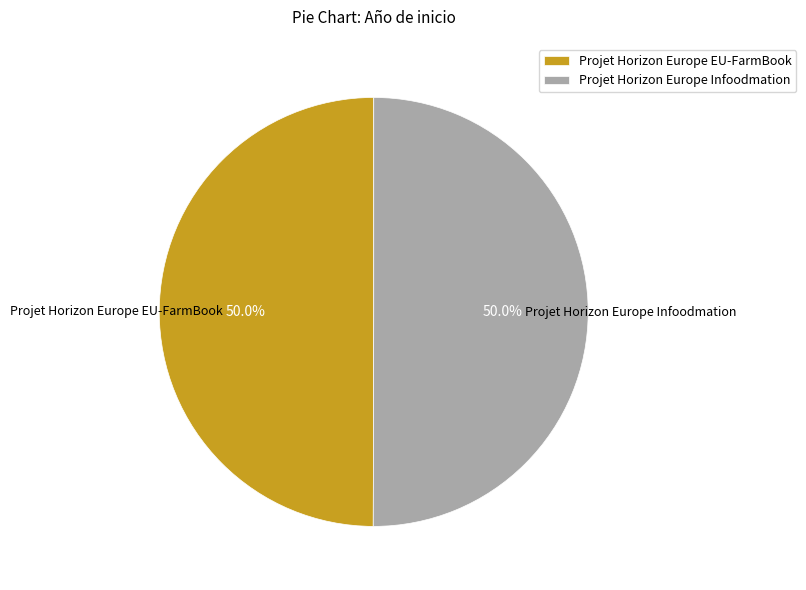

What portion of the pie excludes Projet Horizon Europe EU-FarmBook?

50.0%